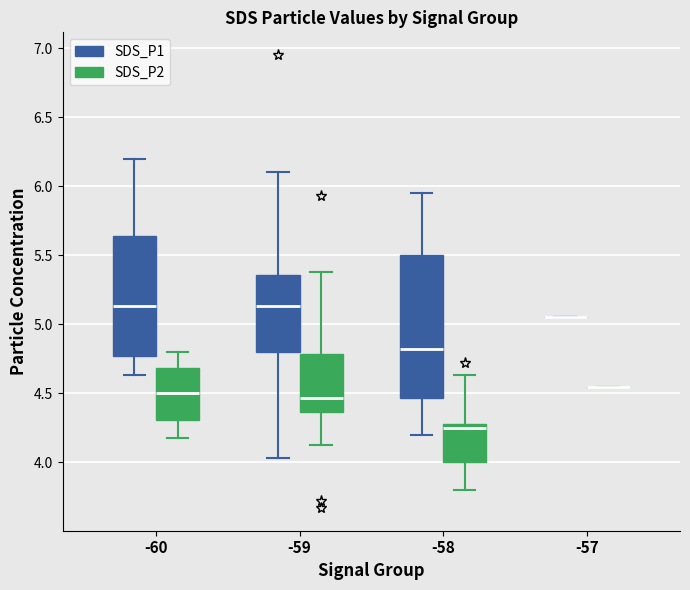

Reading left to right, transcribe this box plot: for each box, give where its median line is, the range the box spans, and where its two whiskers end, as read against the y-axis. The values are not printed on the chart, so give them approximately, as read against the axis.

-60 (SDS_P1): median 5.15, box 4.75 to 5.65, whiskers 4.65 to 6.20
-60 (SDS_P2): median 4.50, box 4.30 to 4.70, whiskers 4.20 to 4.80
-59 (SDS_P1): median 5.15, box 4.80 to 5.35, whiskers 4.05 to 6.10
-59 (SDS_P2): median 4.45, box 4.35 to 4.80, whiskers 4.15 to 5.40
-58 (SDS_P1): median 4.80, box 4.45 to 5.50, whiskers 4.20 to 5.95
-58 (SDS_P2): median 4.25, box 4.00 to 4.30, whiskers 3.80 to 4.65
-57 (SDS_P1): box collapsed to a line at 5.05, whiskers 5.05 to 5.05
-57 (SDS_P2): box collapsed to a line at 4.55, whiskers 4.55 to 4.55